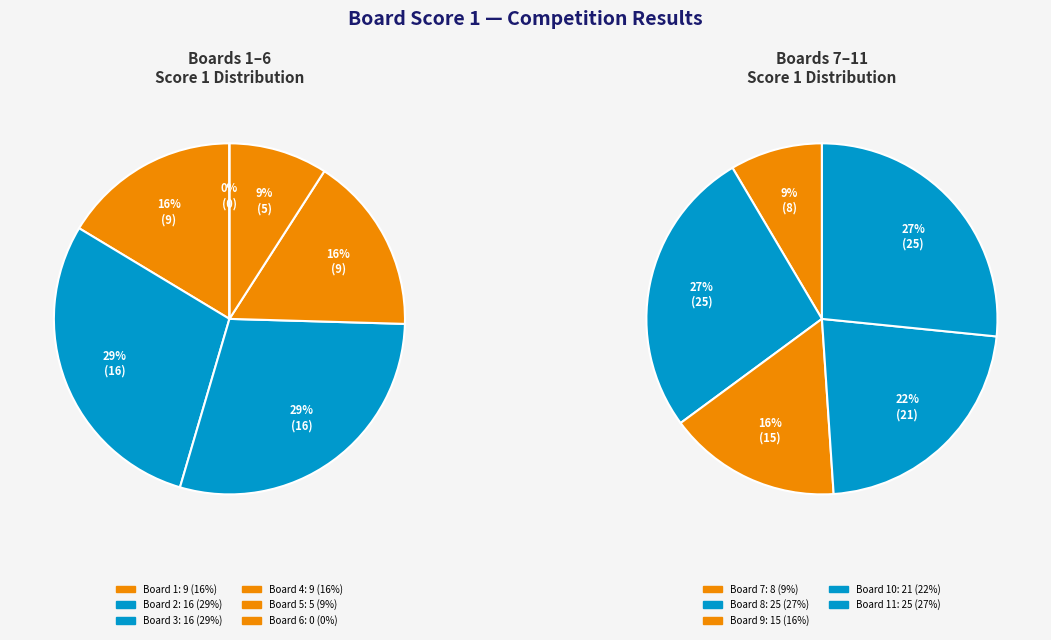

Is it true that 6 is 0% of the pie?

True